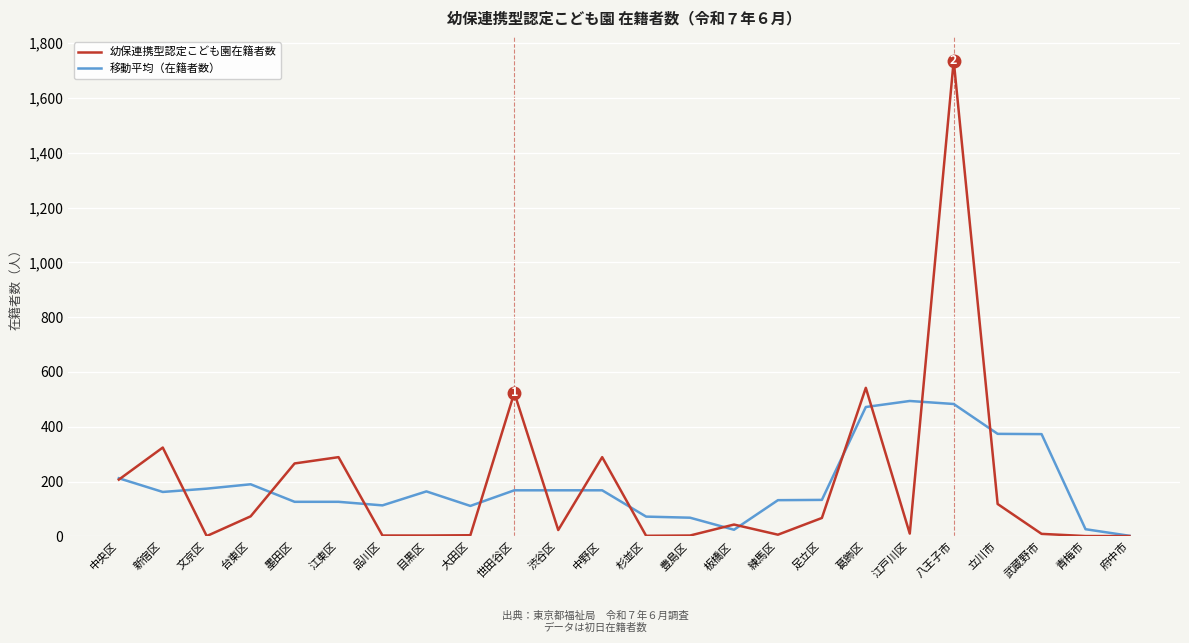

Count the number of categories in the chart.

24